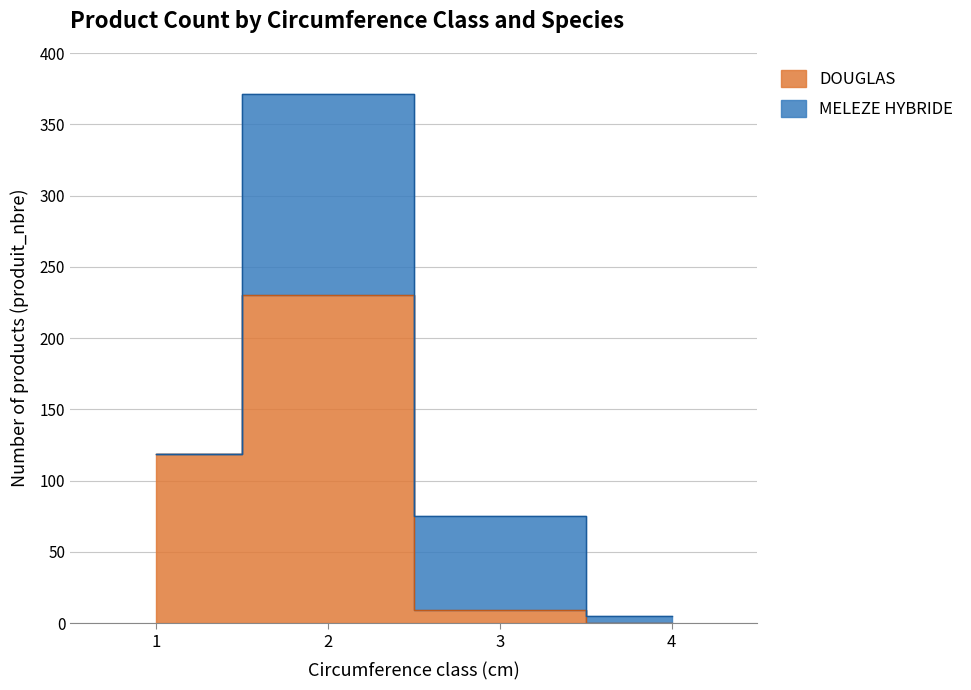

What are all the series names shown in the legend?

DOUGLAS, MELEZE HYBRIDE